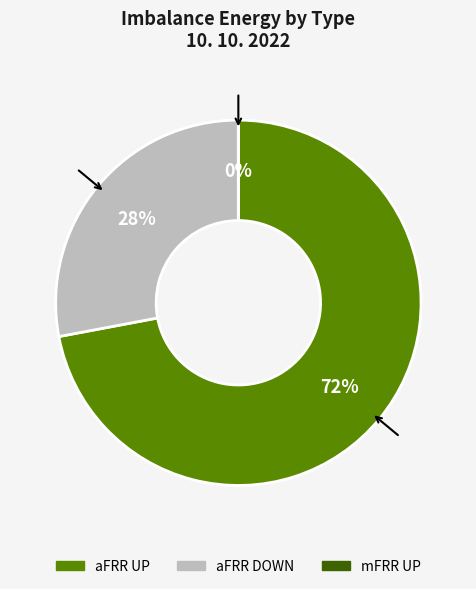

What is the ratio of the value at aFRR DOWN to the value at aFRR UP?

0.4